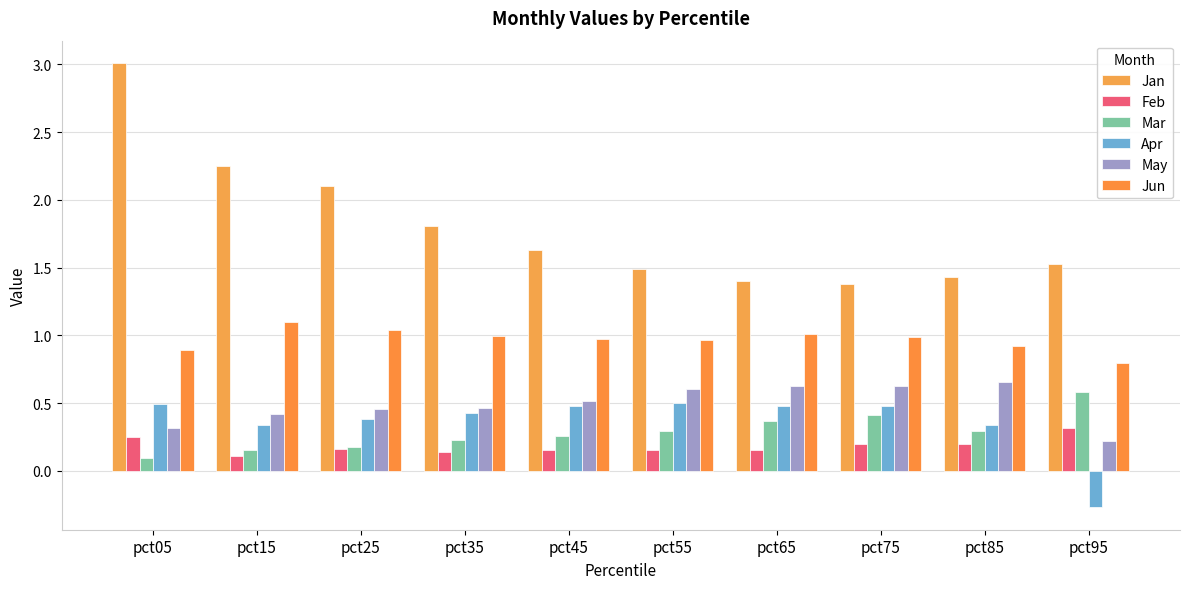

How many categories are shown in the chart?

10